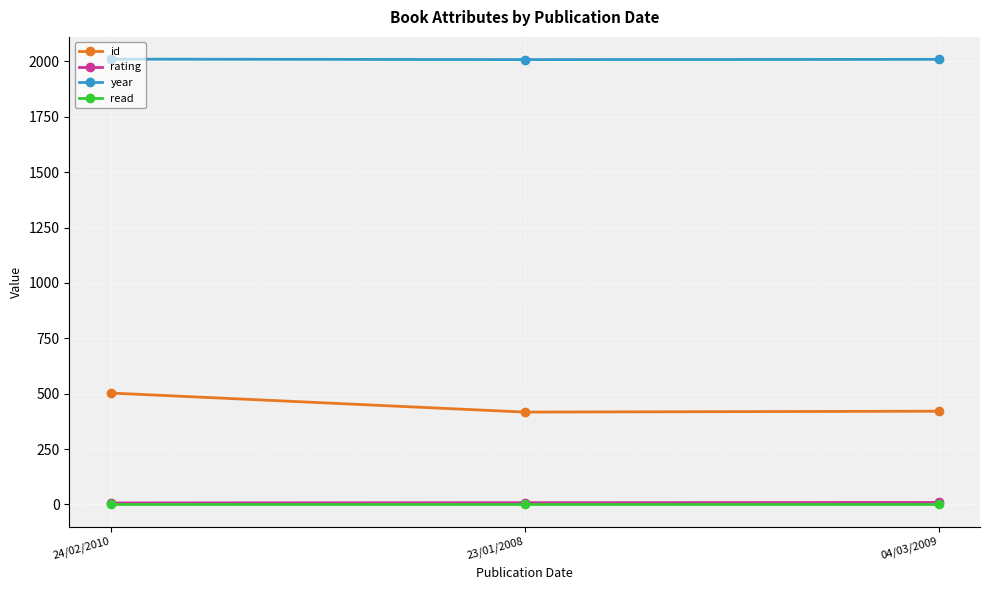

What is the label of the 2nd point from the right?

23/01/2008